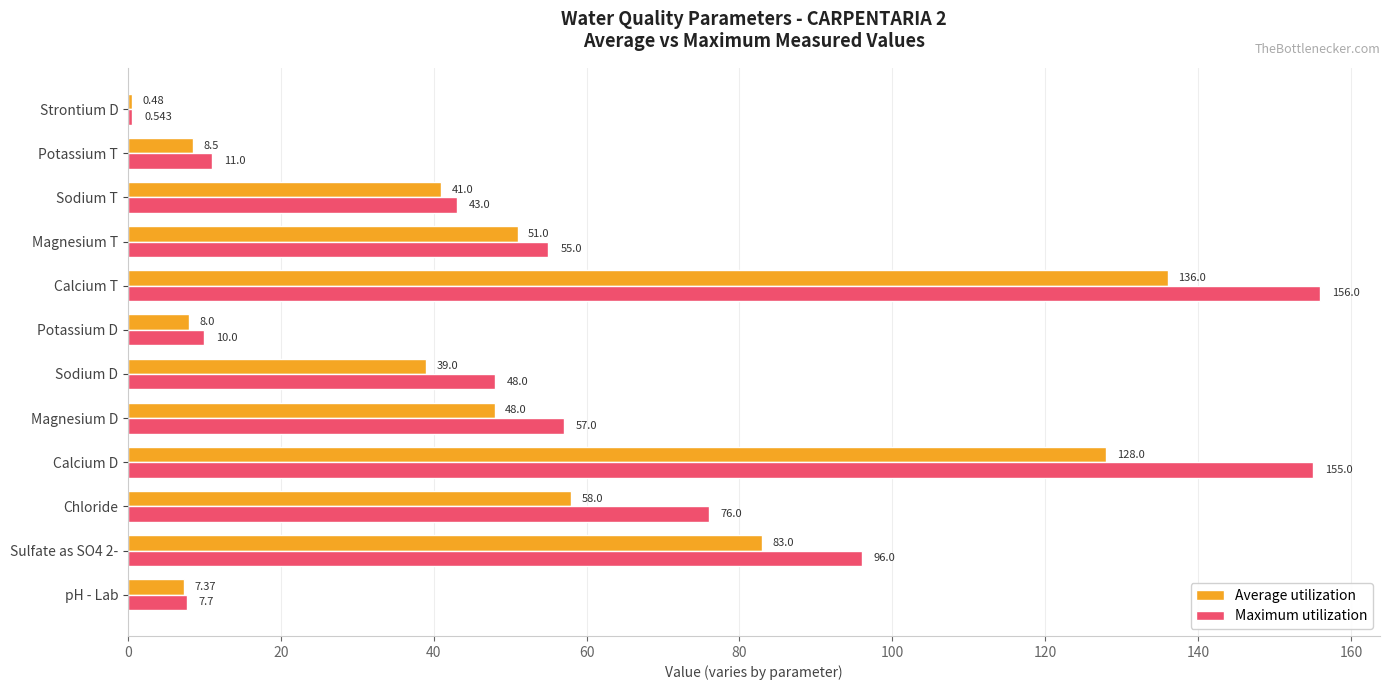

Where is Maximum utilization nearest to the value 78?

Chloride